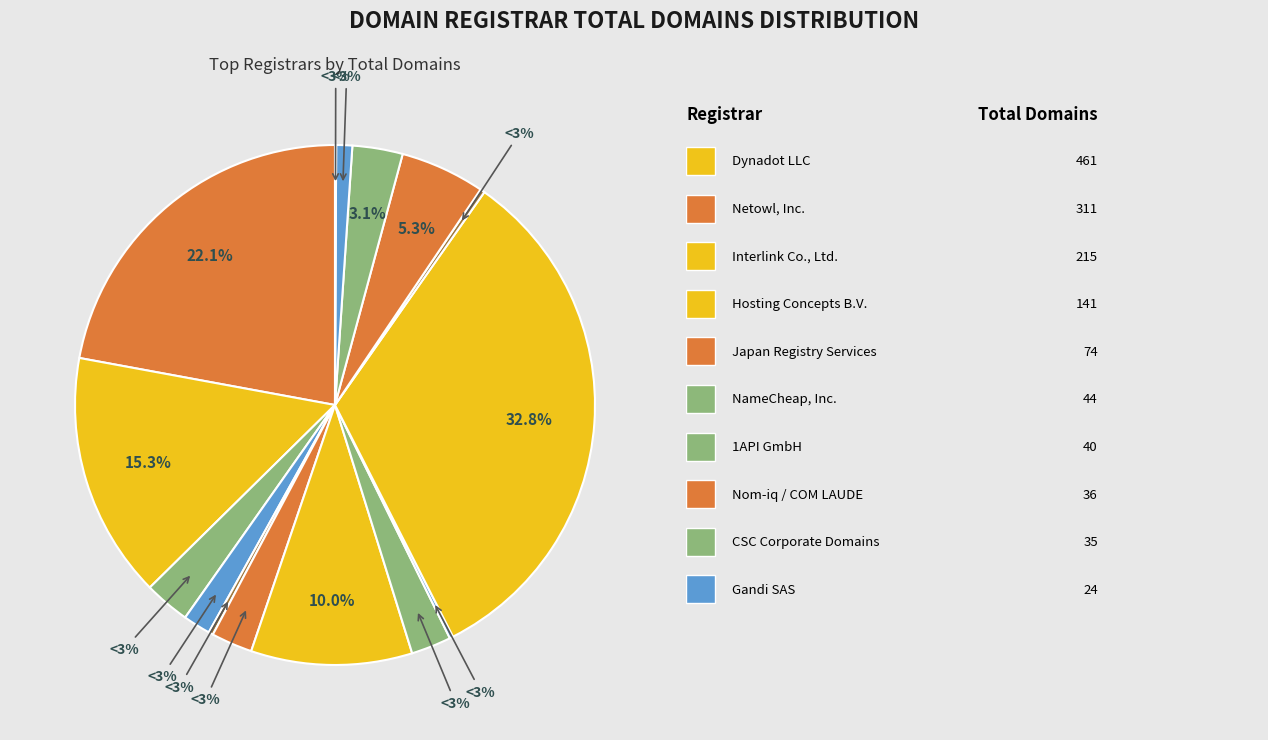

Which slice is the largest?

Dynadot LLC (2)